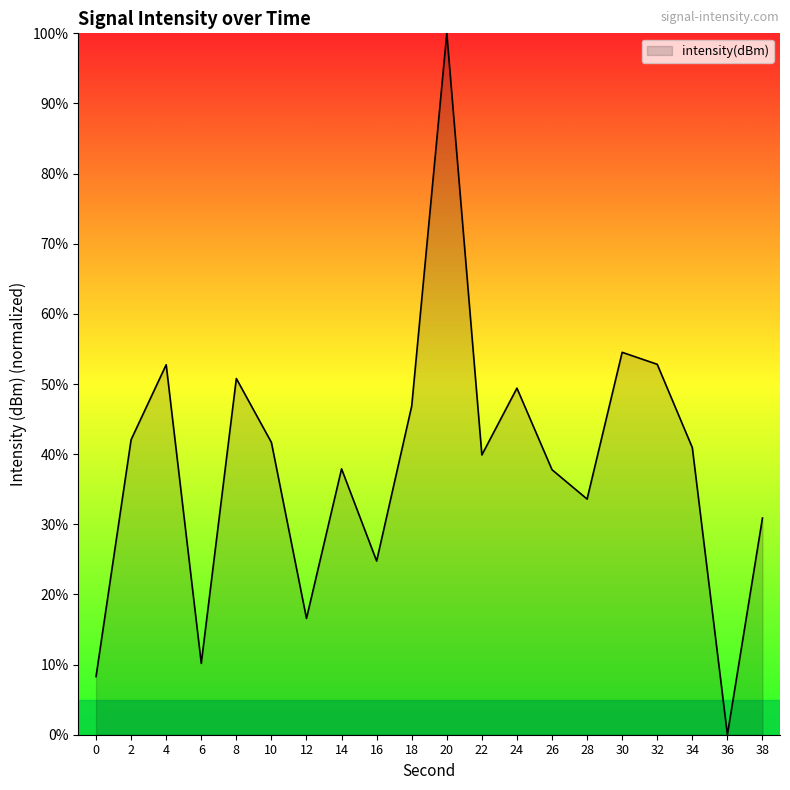

What is the sum of the values at 14 and 8?

88.7